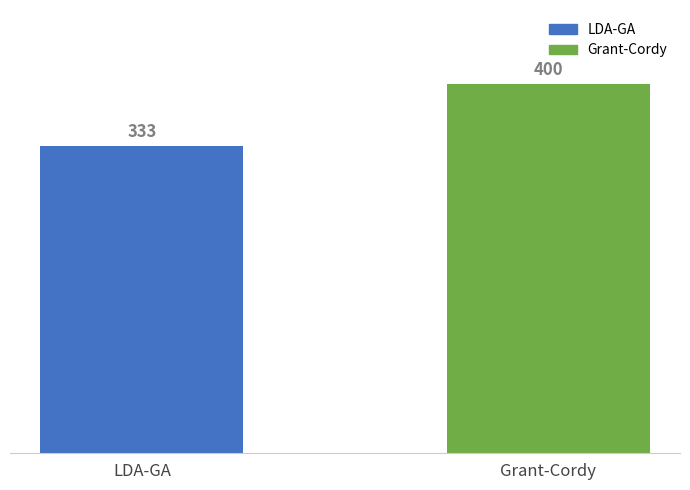

Count the number of categories in the chart.

2